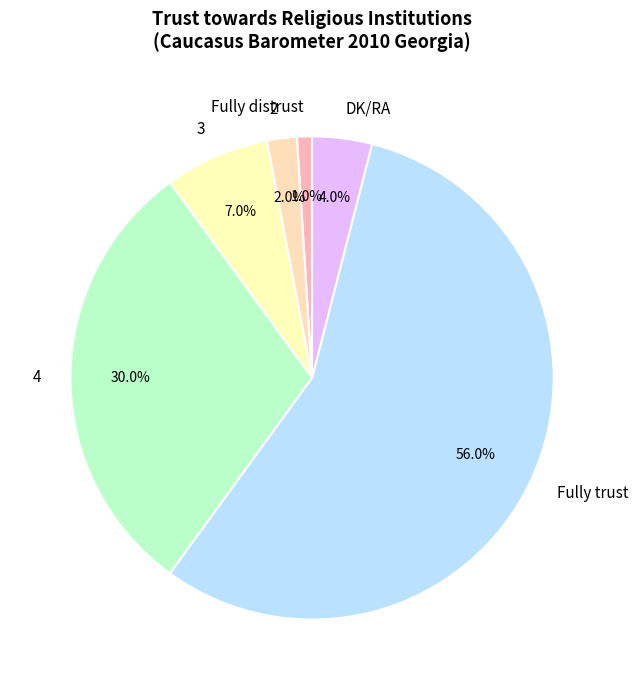

Which slice is the largest?

Fully trust